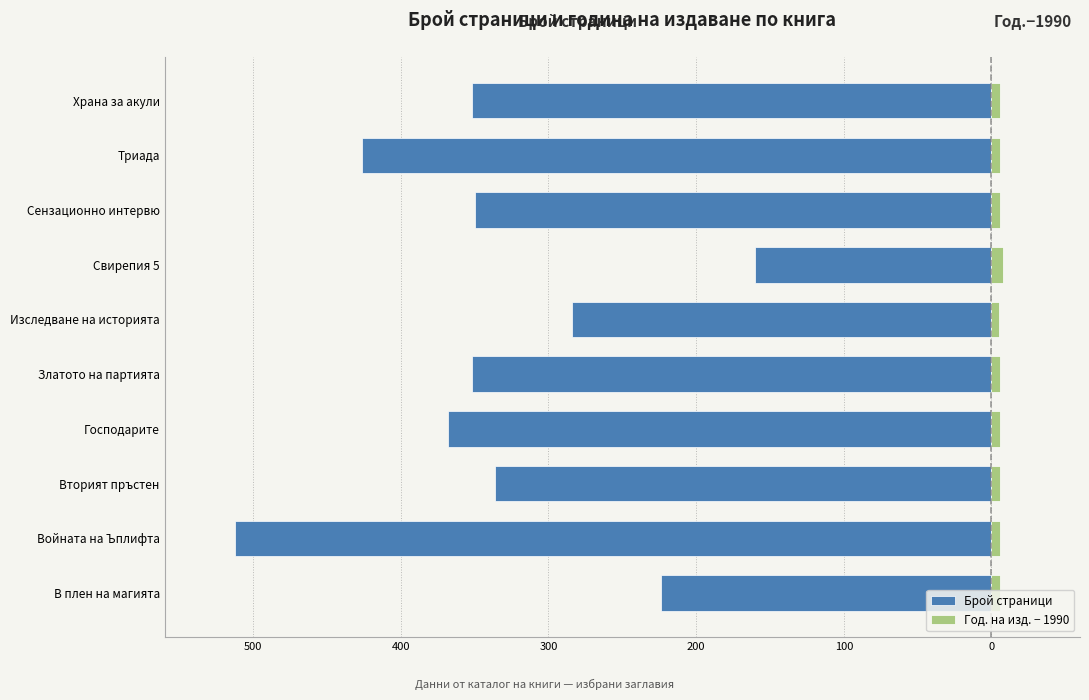

What is the average value of the Год. на изд. − 1990 series?

6